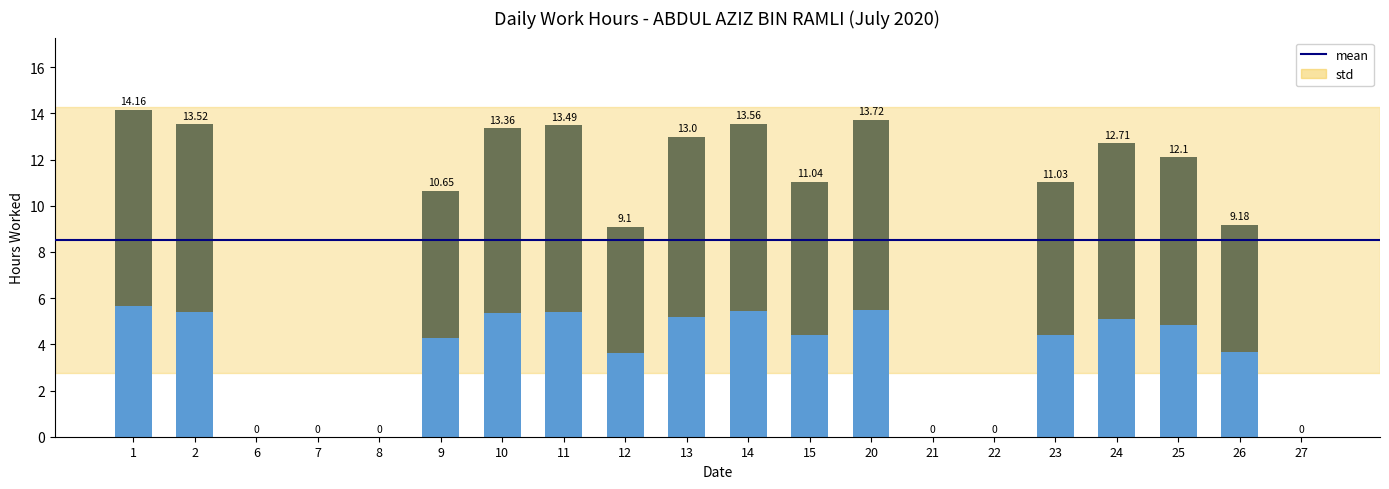

Does the chart contain any negative values?

No